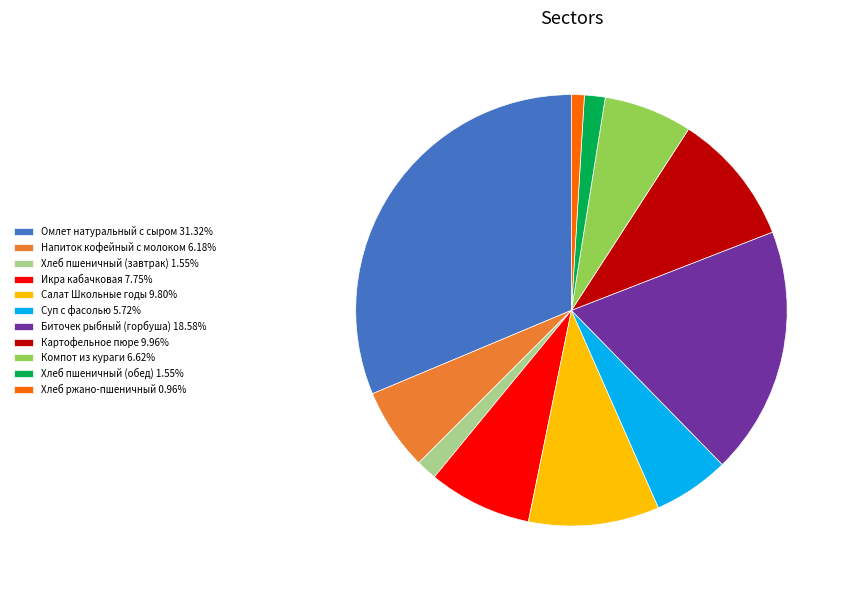

Is it true that Хлеб пшеничный (завтрак) is 10% of the pie?

False